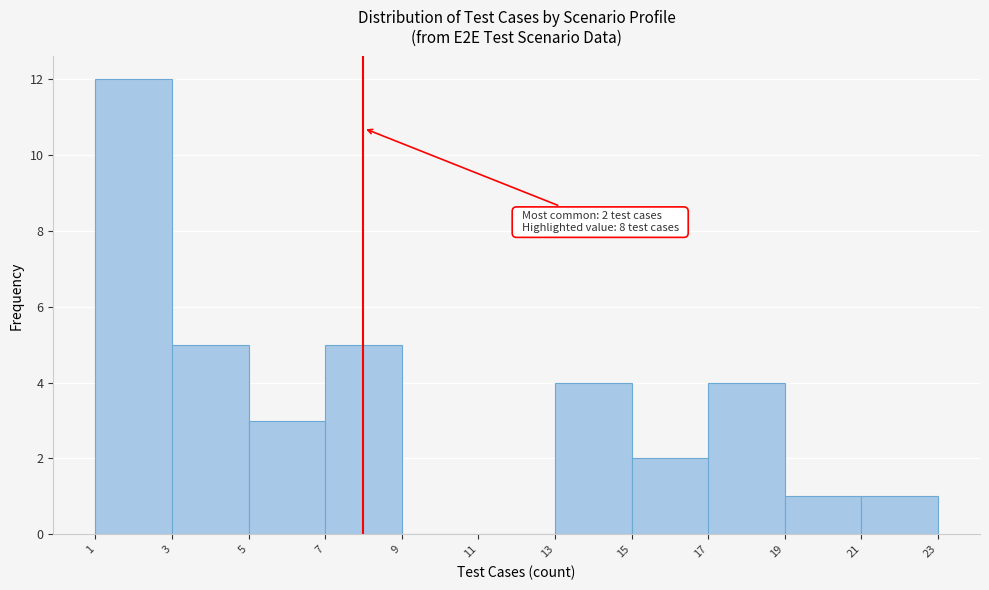

Which range on the x-axis has the tallest bar?

1 to 3